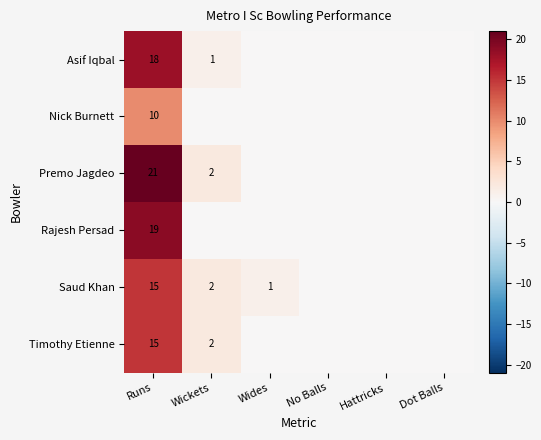

How many series are shown in this chart?

6